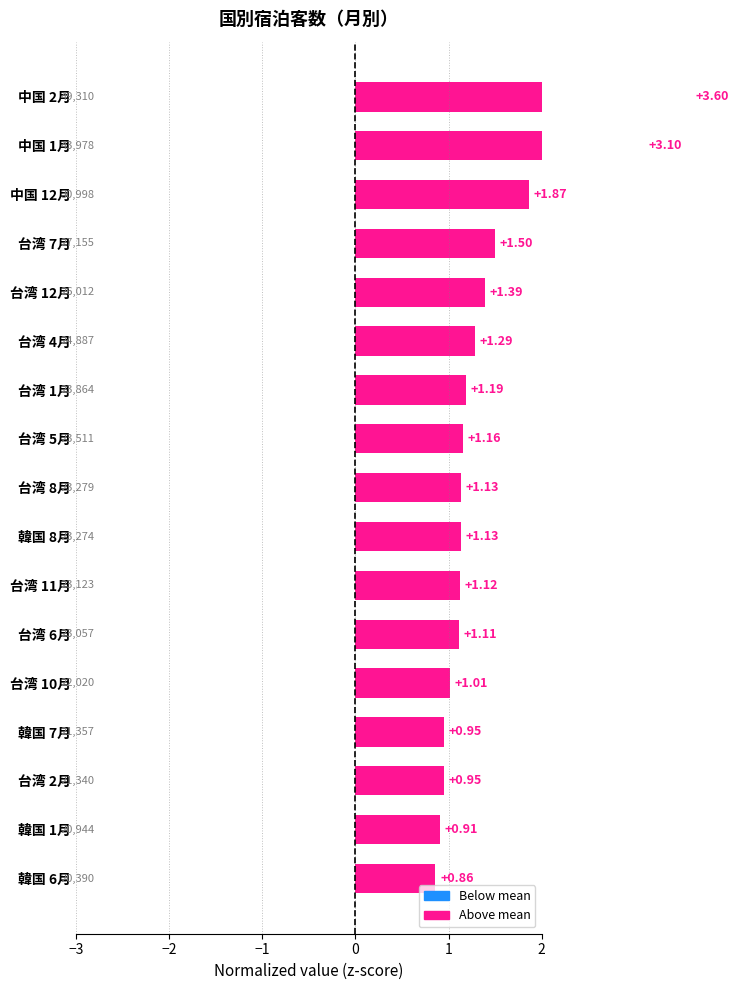

Reading left to right, transcribe all the data shown in this chart.

0.9	0.9	0.9	1.0	1.0	1.1	1.1	1.1	1.1	1.2	1.2	1.3	1.4	1.5	1.9	3.1	3.6